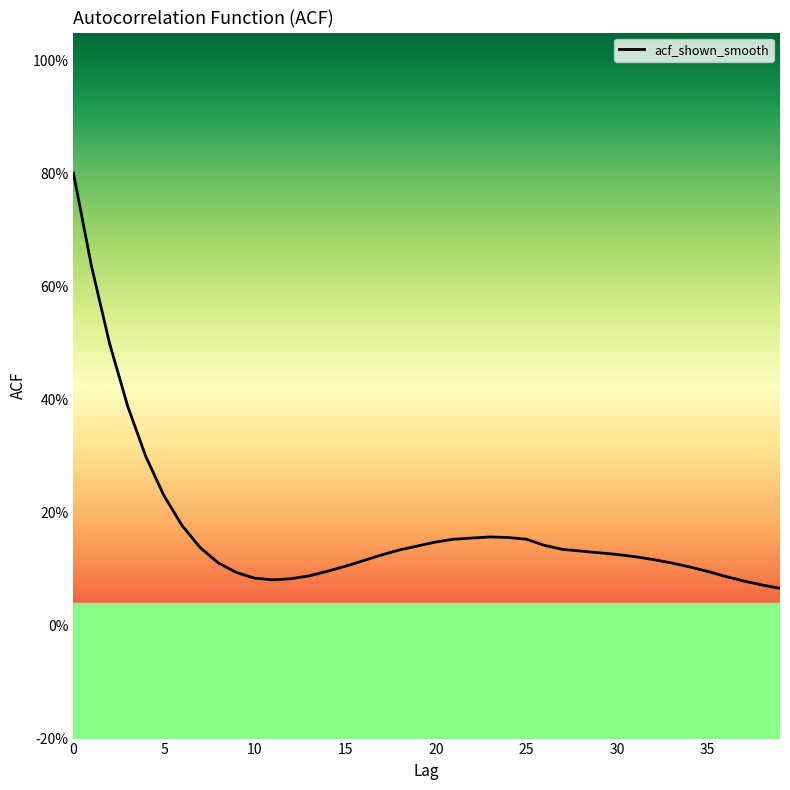

Reading left to right, extract all data points from this chart.

0.8	0.6	0.5	0.4	0.3	0.2	0.2	0.1	0.1	0.1	0.1	0.1	0.1	0.1	0.1	0.1	0.1	0.1	0.1	0.1	0.1	0.2	0.2	0.2	0.2	0.2	0.1	0.1	0.1	0.1	0.1	0.1	0.1	0.1	0.1	0.1	0.1	0.1	0.1	0.1